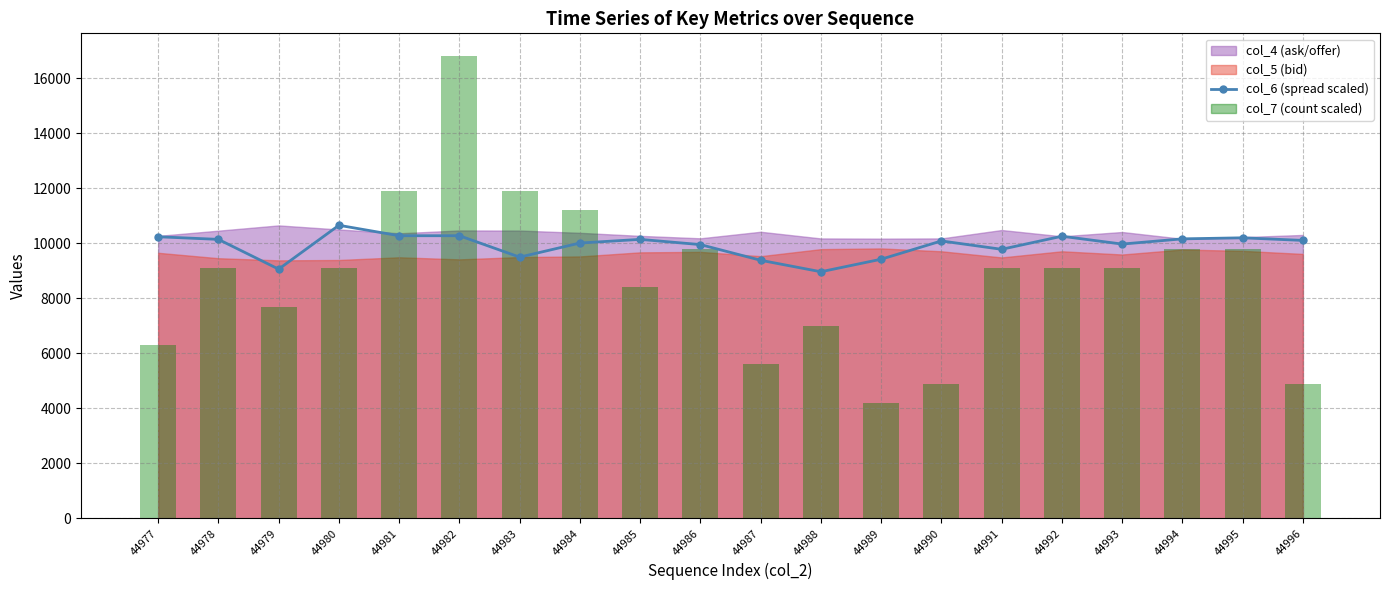

At which category is the sum across all series the highest?

44982